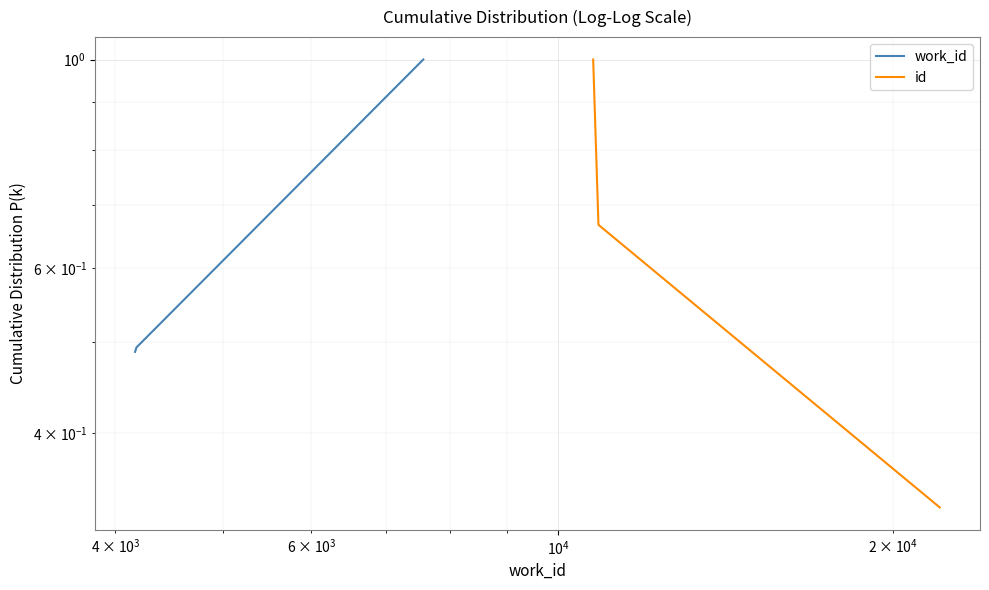

Which series has the largest total across all categories?

id